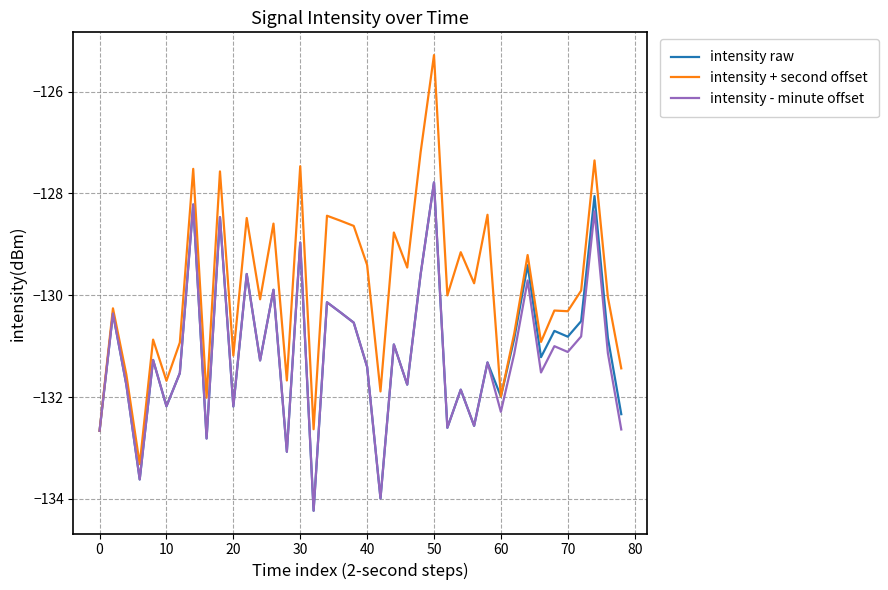

What is the minimum value shown in the chart?

-134.2